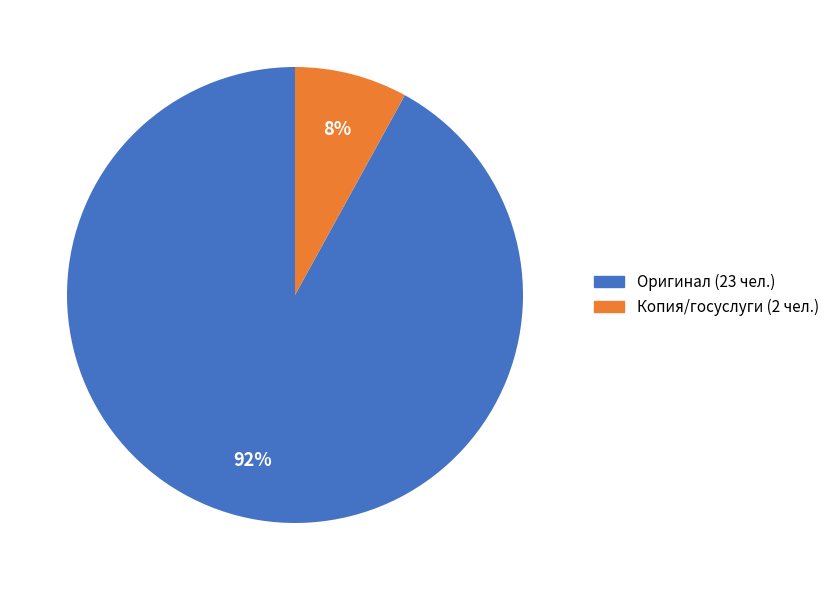

To the nearest percent, what is the difference between the largest and smallest slice percentages?

84%